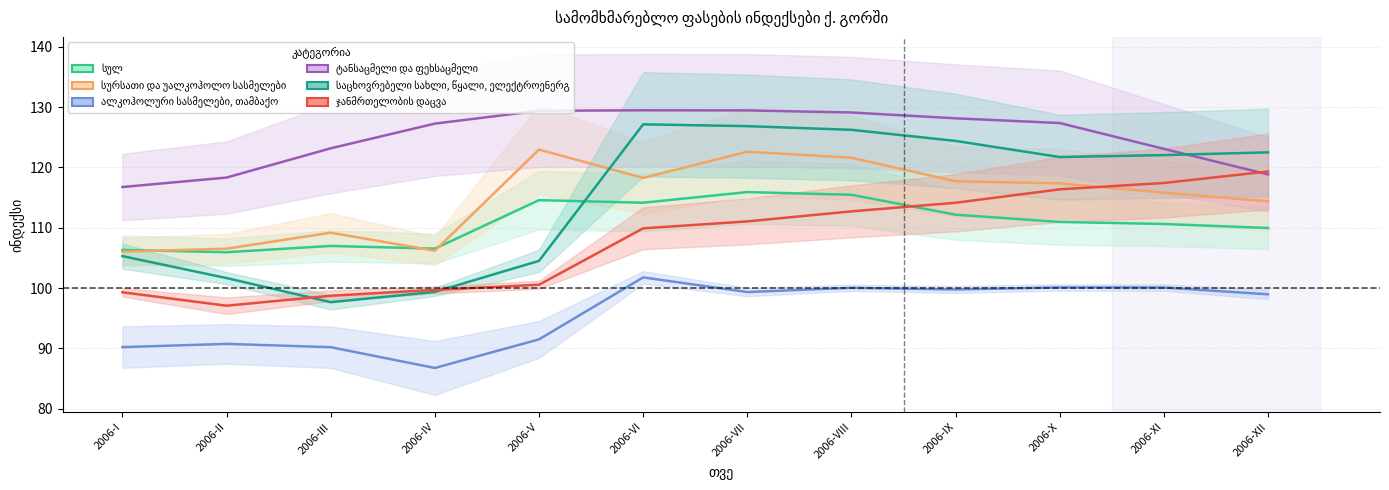

List the series in order of their peak value, lowest first.

ალკოჰოლური სასმელები, თამბაქო, სულ, ჯანმრთელობის დაცვა, სურსათი და უალკოჰოლო სასმელები, საცხოვრებელი სახლი, წყალი, ელექტროენერგ, ტანსაცმელი და ფეხსაცმელი